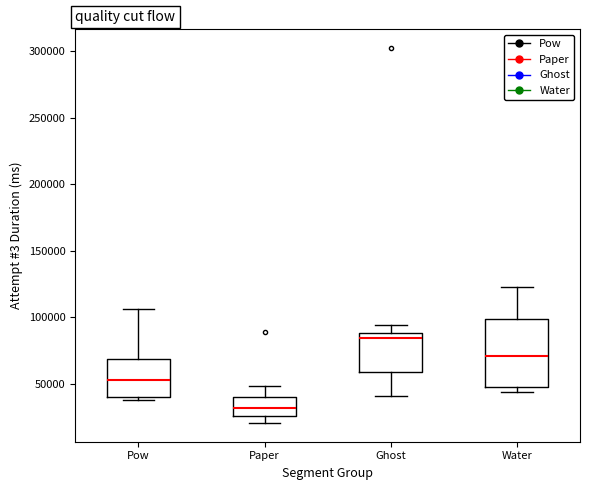

Comparing the boxes themselves (not the whiskers), which one is the tallest?

Water